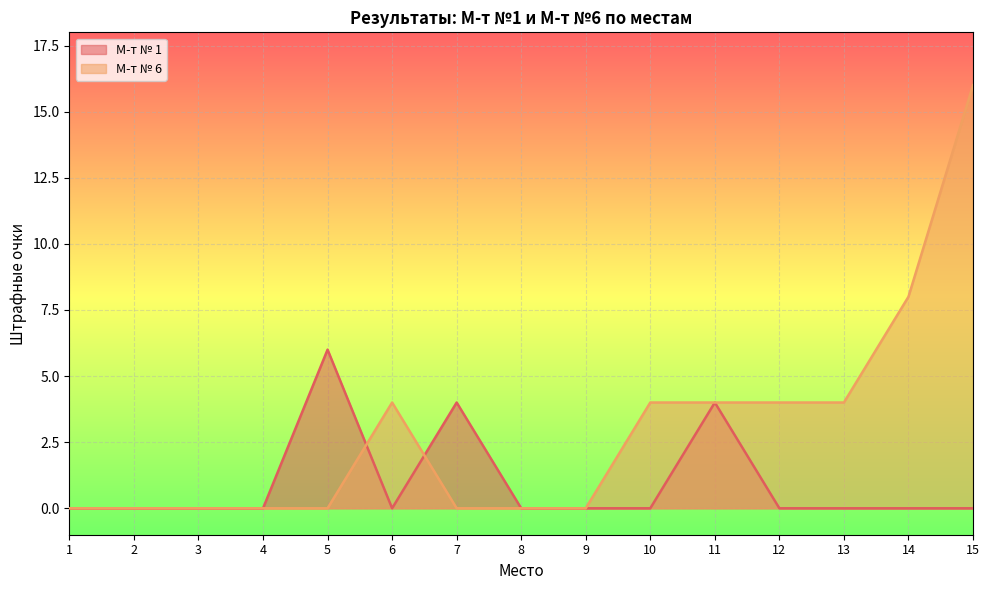

Does the chart display data point markers on the line(s)?

No